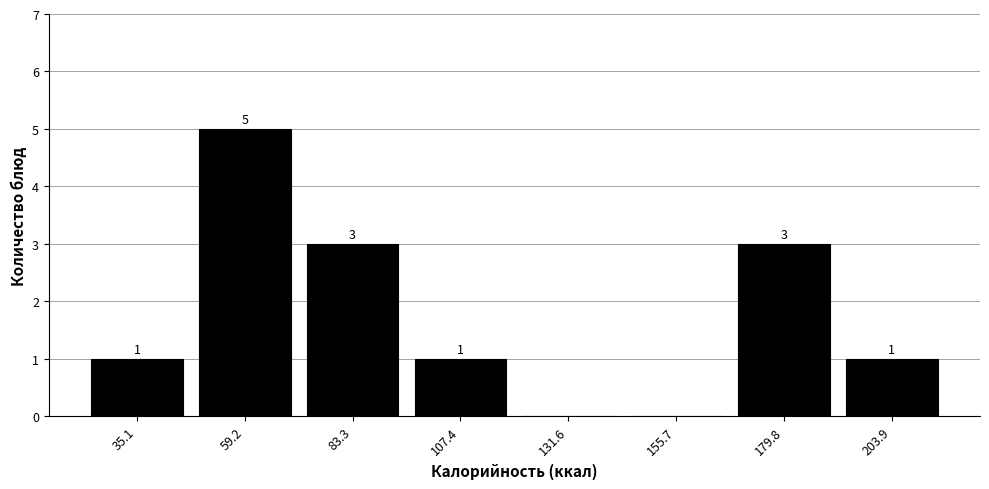

Over which range of the x-axis is the bar tallest?

45 to 70